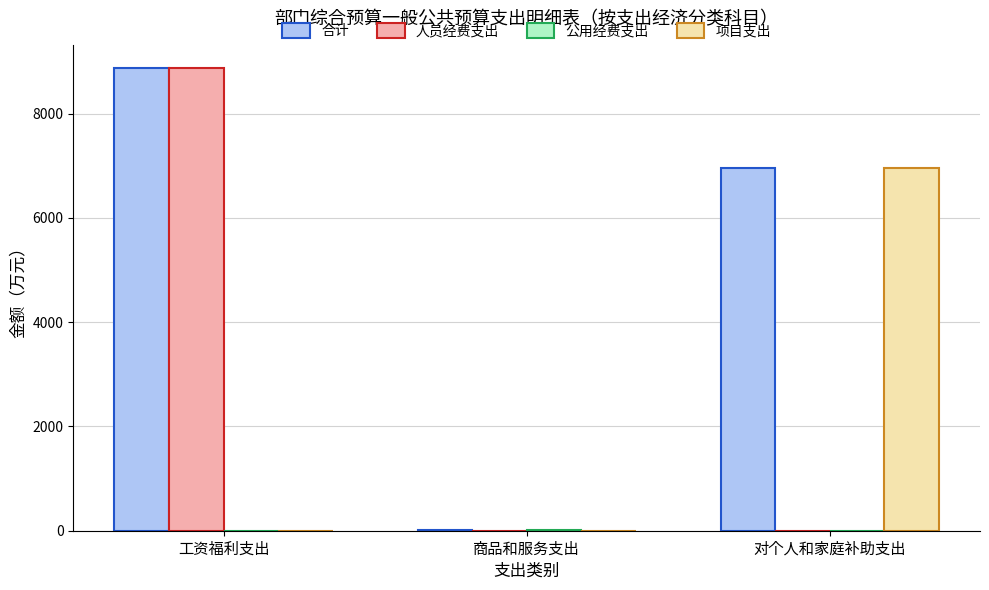

At which category is the sum across all series the highest?

工资福利支出